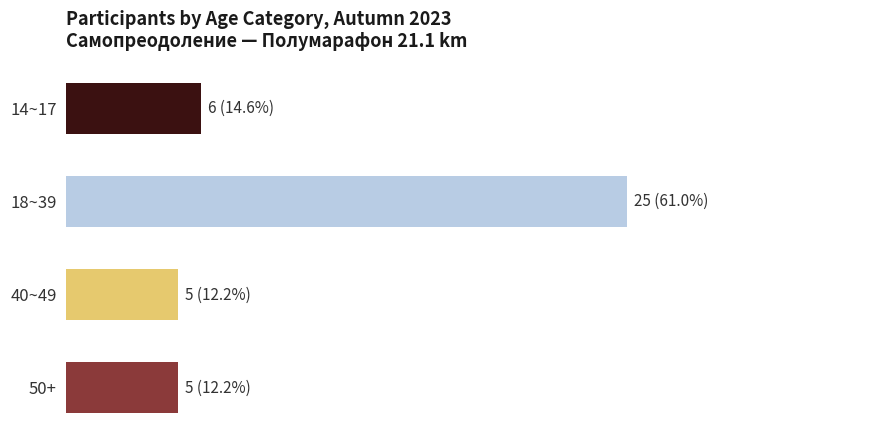

Does the chart contain any negative values?

No